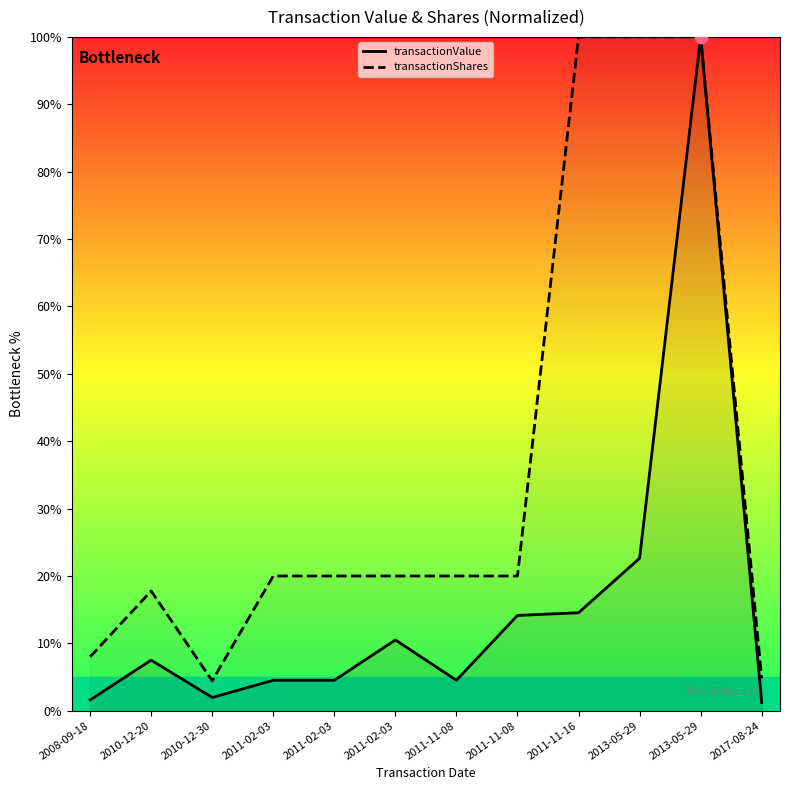

Which series reaches the maximum Y coordinate?

transactionValue